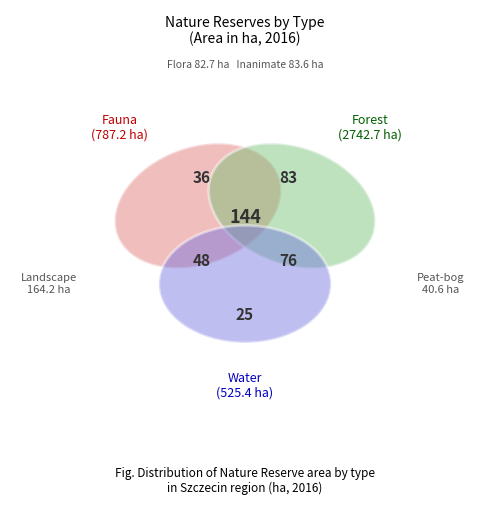

Is it true that Landscape is 4% of the pie?

True